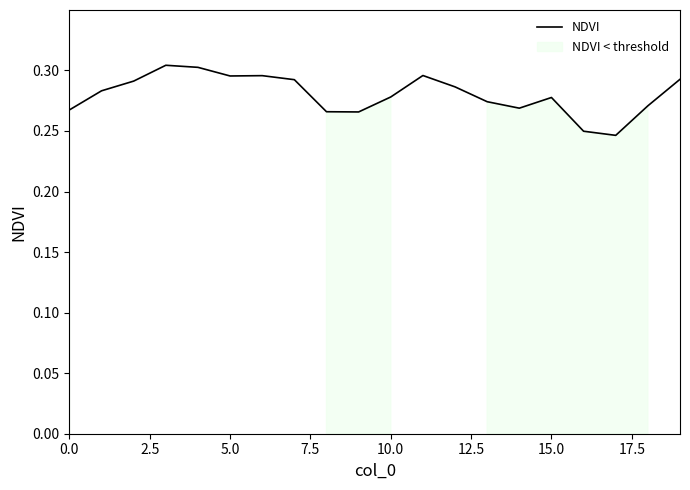

Reading right to left, extract all data points from this chart.

0.3	0.3	0.2	0.2	0.3	0.3	0.3	0.3	0.3	0.3	0.3	0.3	0.3	0.3	0.3	0.3	0.3	0.3	0.3	0.3